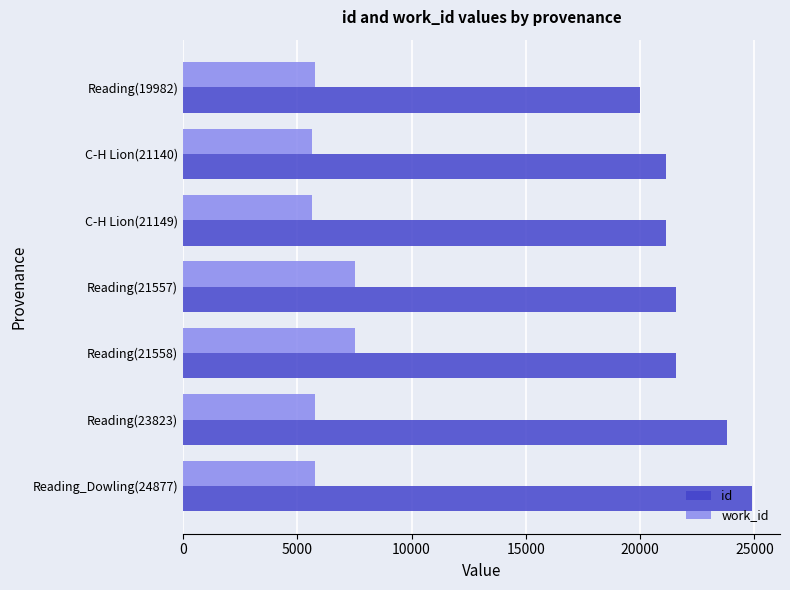

How many categories are shown in the chart?

7